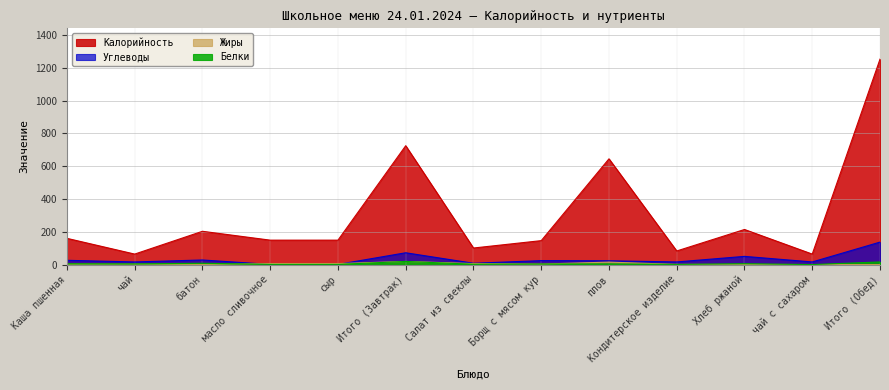

What is the label of the 9th point from the left?

плов